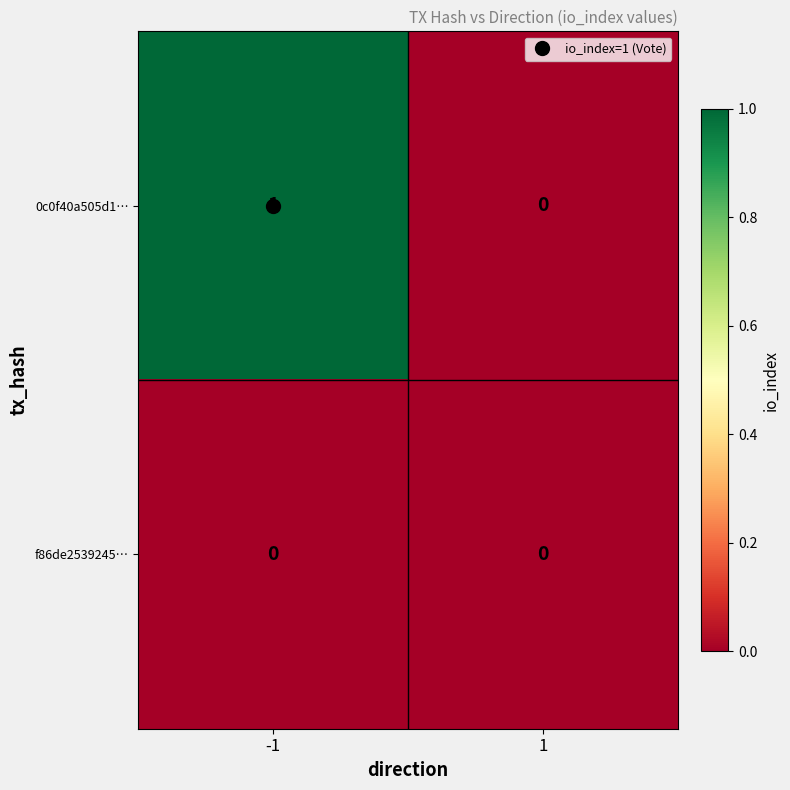

Is the value of 0c0f40a505d1… at -1 greater than the value of f86de2539245… at -1?

Yes